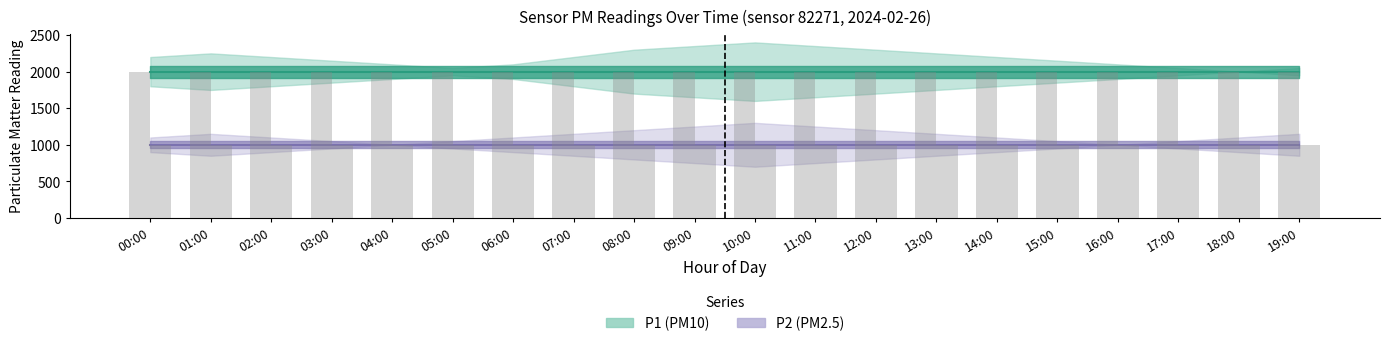

What is the approximate value of P1 at 18:00?

1999.9